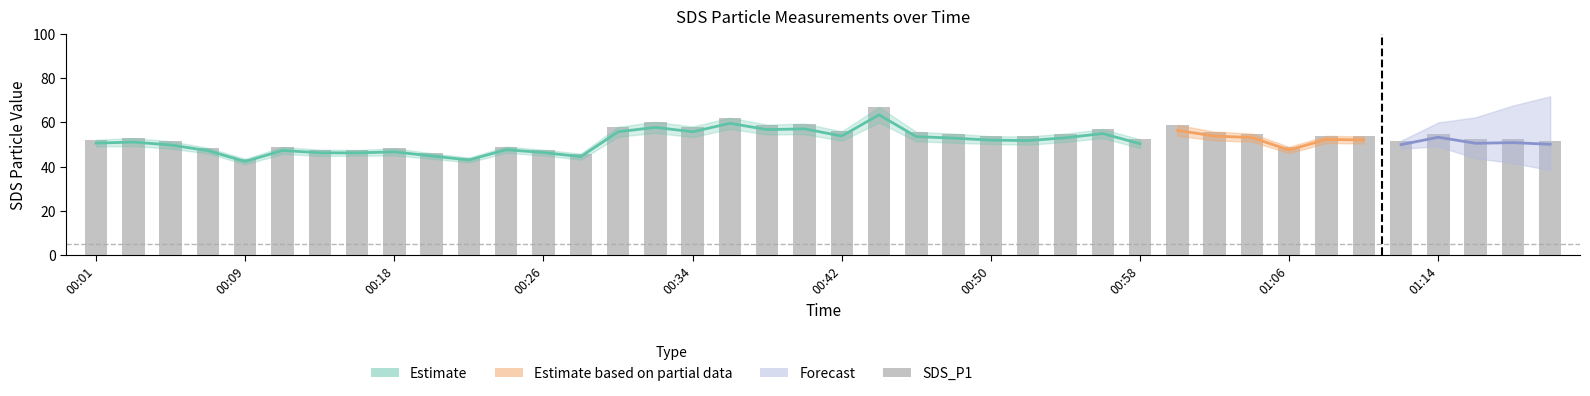

How many values are below 53?

20